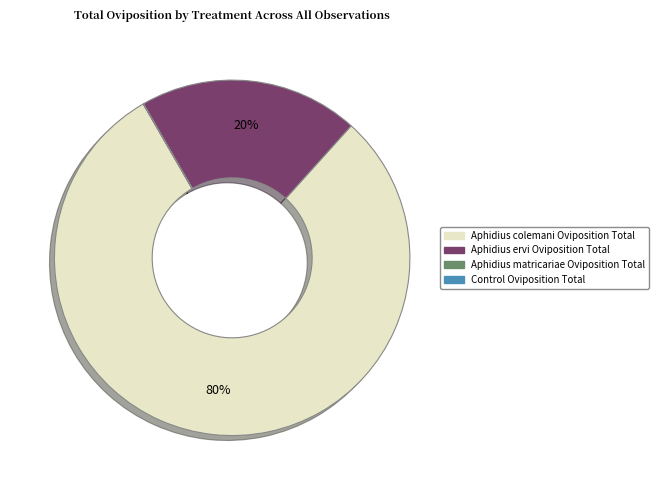

What is the majority slice?

Aphidius colemani